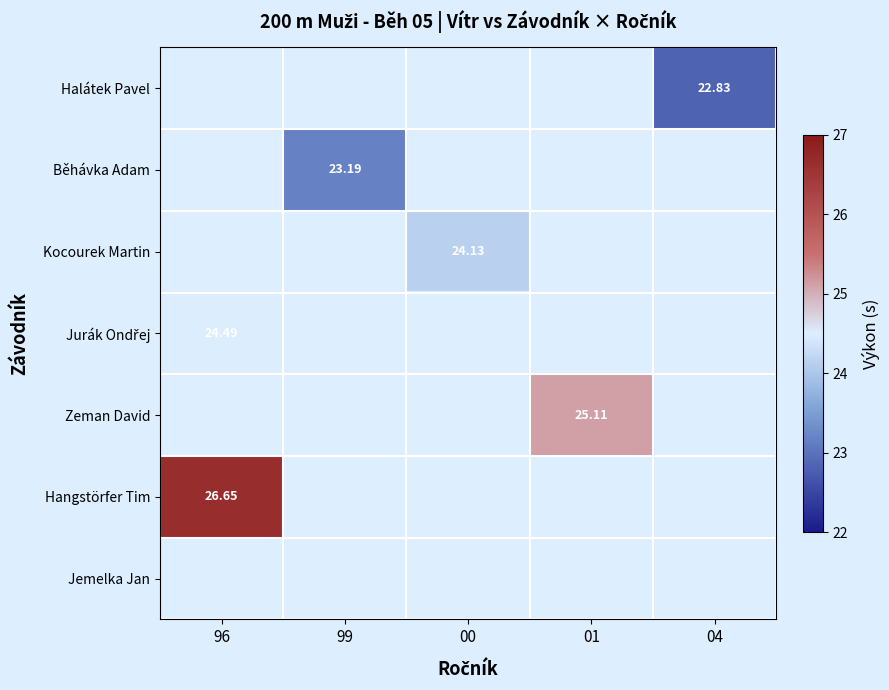

What is the minimum value for Jurák Ondřej?

24.5